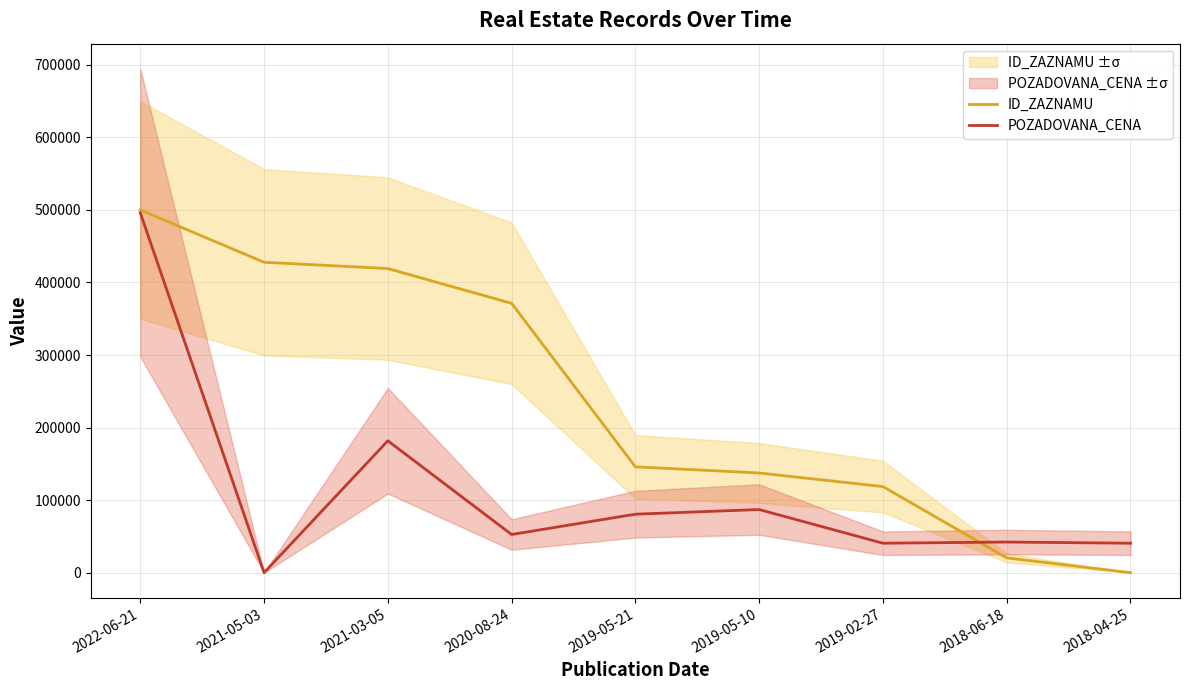

What is the average value of the ID_ZAZNAMU series?

237848.6